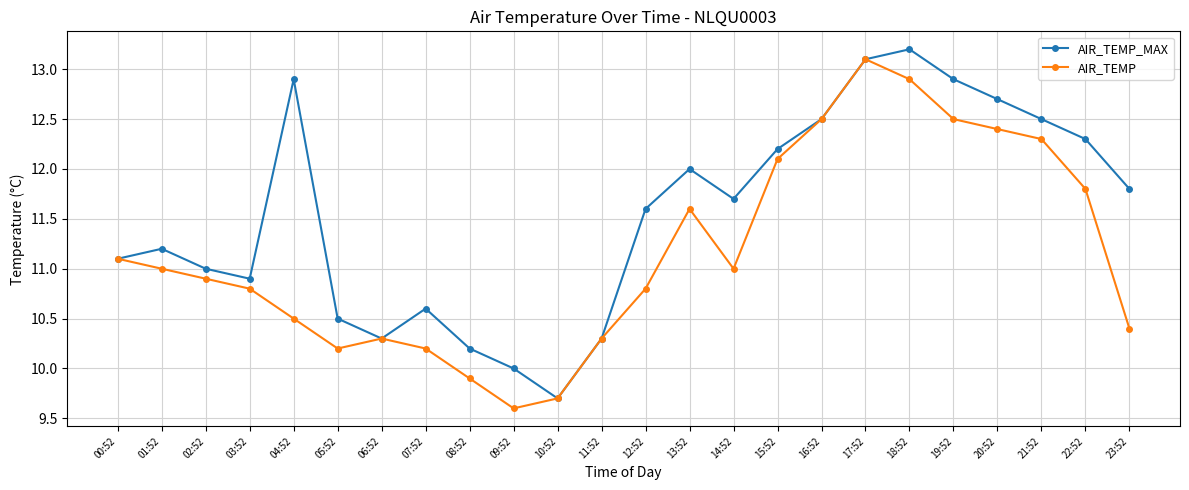

Rank the series by their average value, from lowest to highest.

AIR_TEMP, AIR_TEMP_MAX